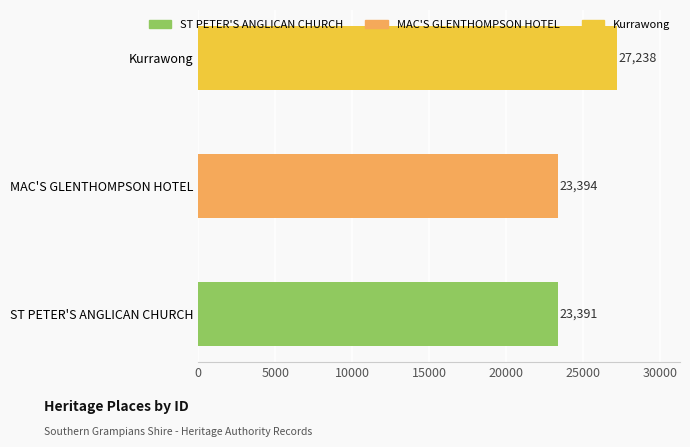

List the labels in order of value, smallest first.

ST PETER'S ANGLICAN CHURCH, MAC'S GLENTHOMPSON HOTEL, Kurrawong